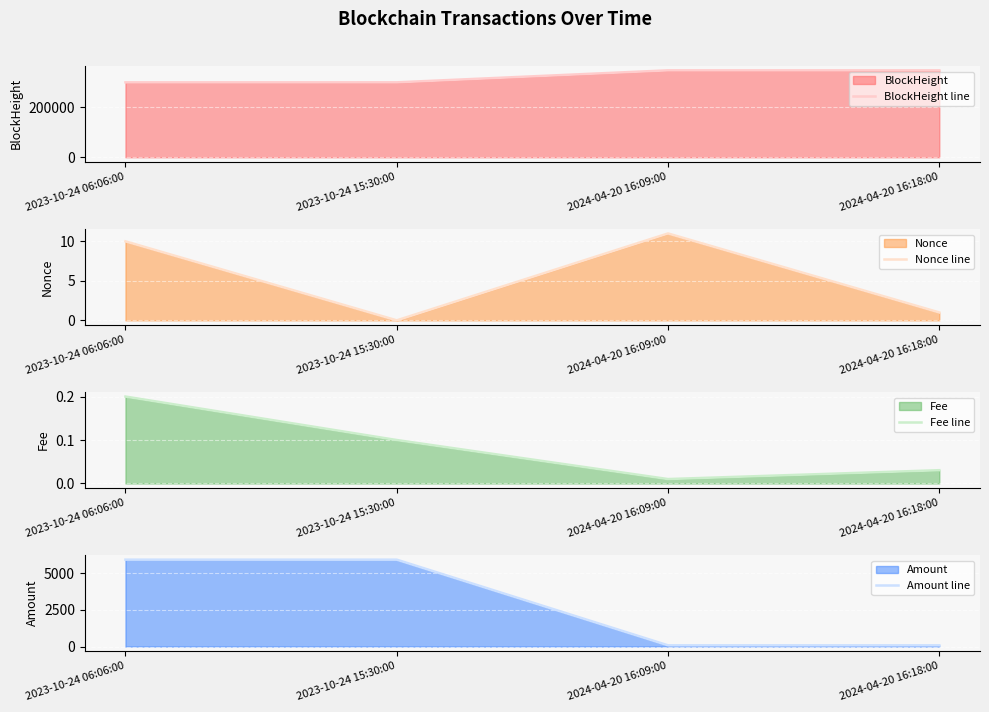

What position from the right is 2023-10-24 15:30:00?

3